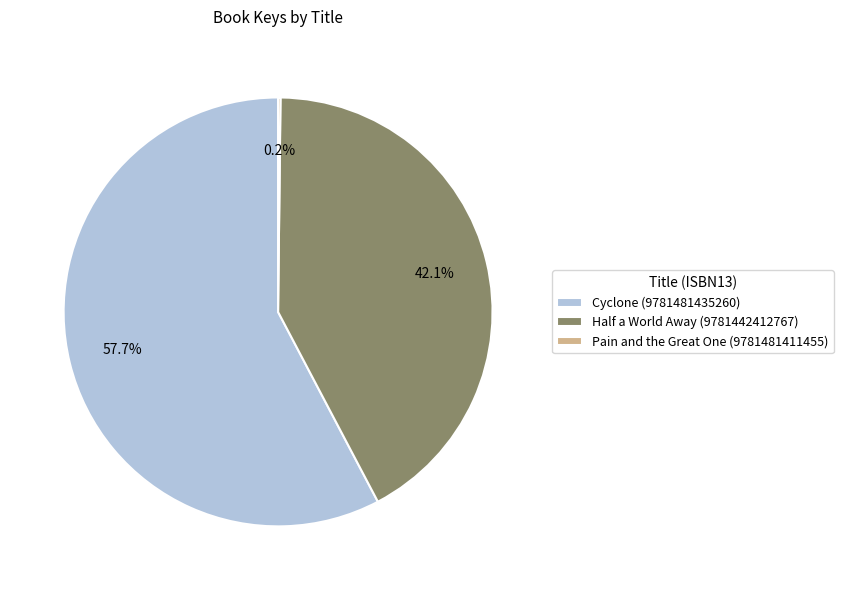

Does Cyclone (9781481435260) account for over 50% of the chart?

Yes